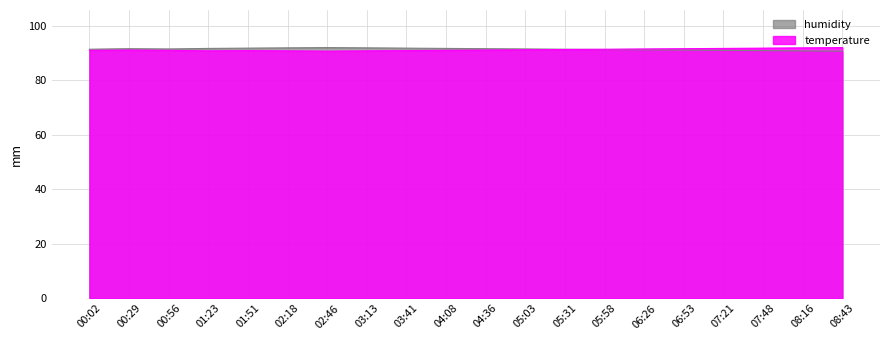

What is the value of the temperature point at the 12th from the left?

91.1